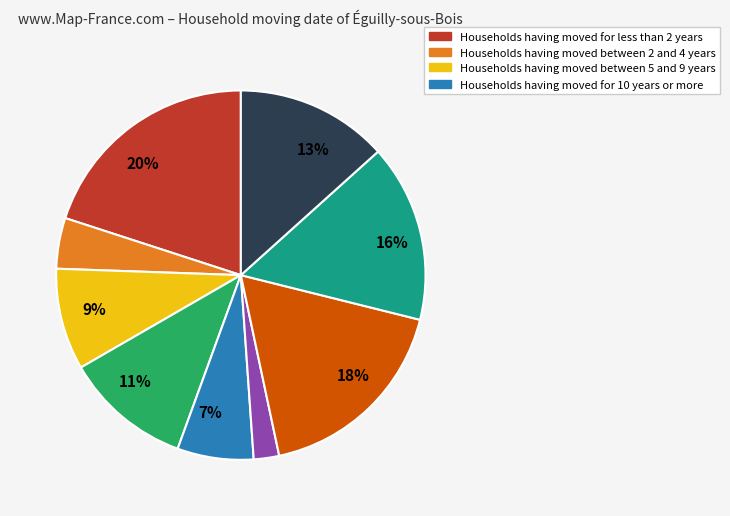

Is there a majority slice in this chart?

No